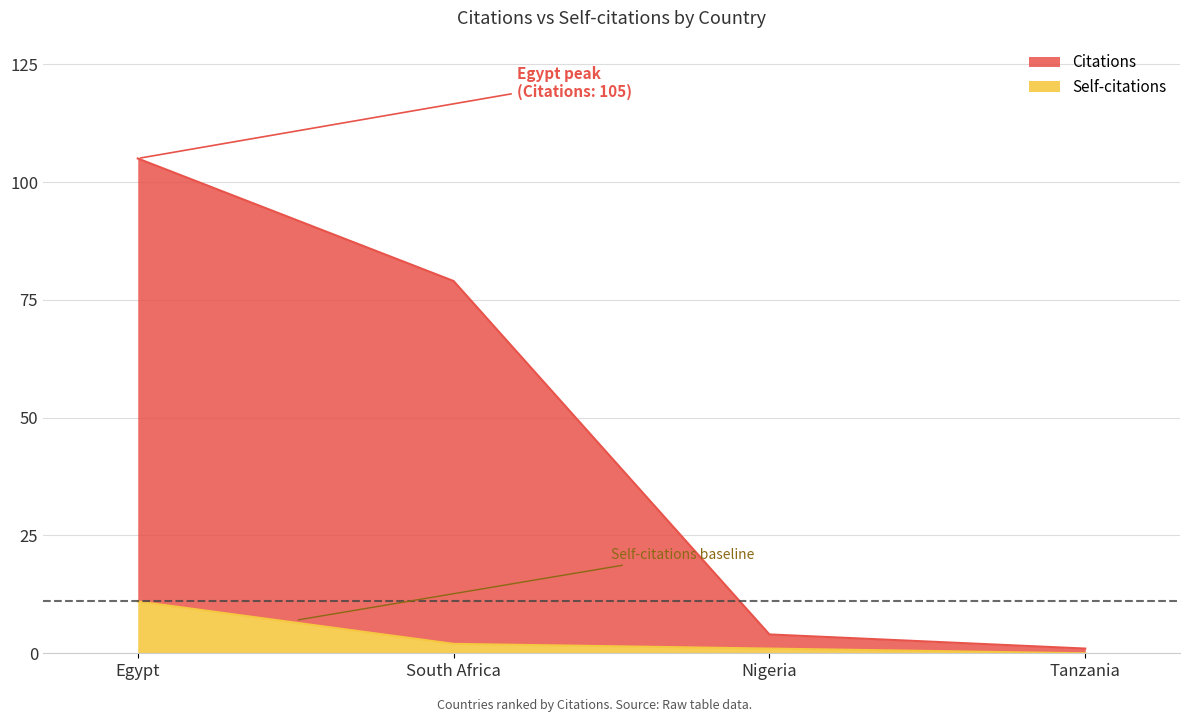

At which label does Self-citations first exceed 2?

Egypt